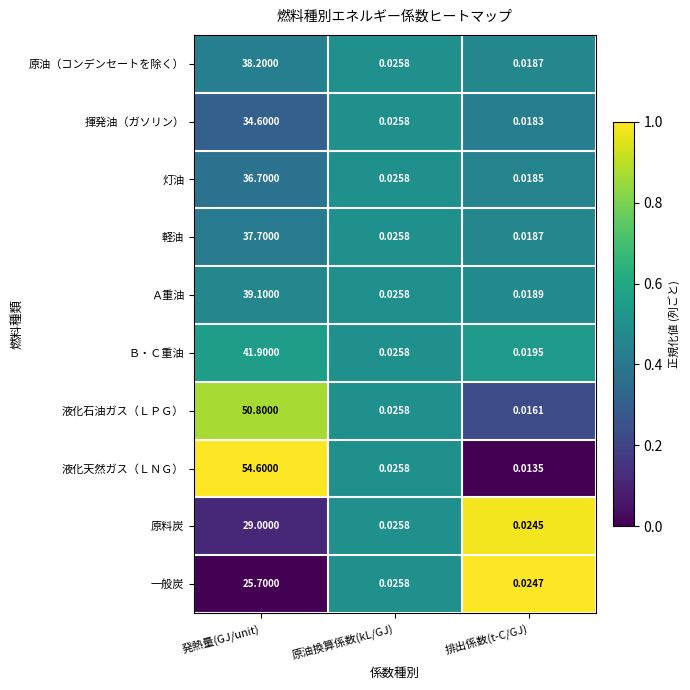

Which label corresponds to the smallest value in the chart?

排出係数(t-C/GJ)